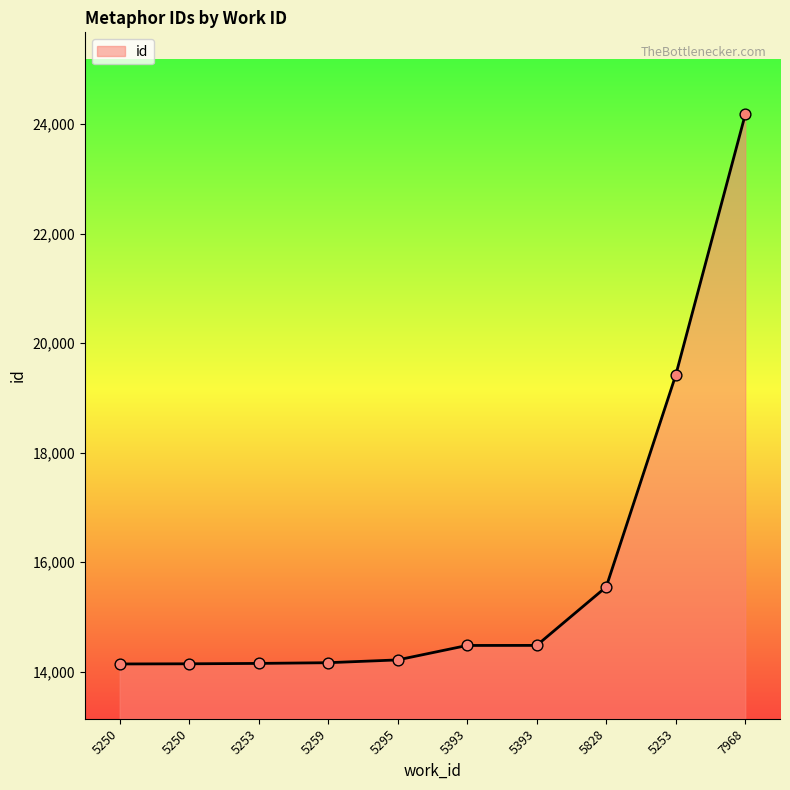

What is the change in value from 5253 to 7968?

+10023